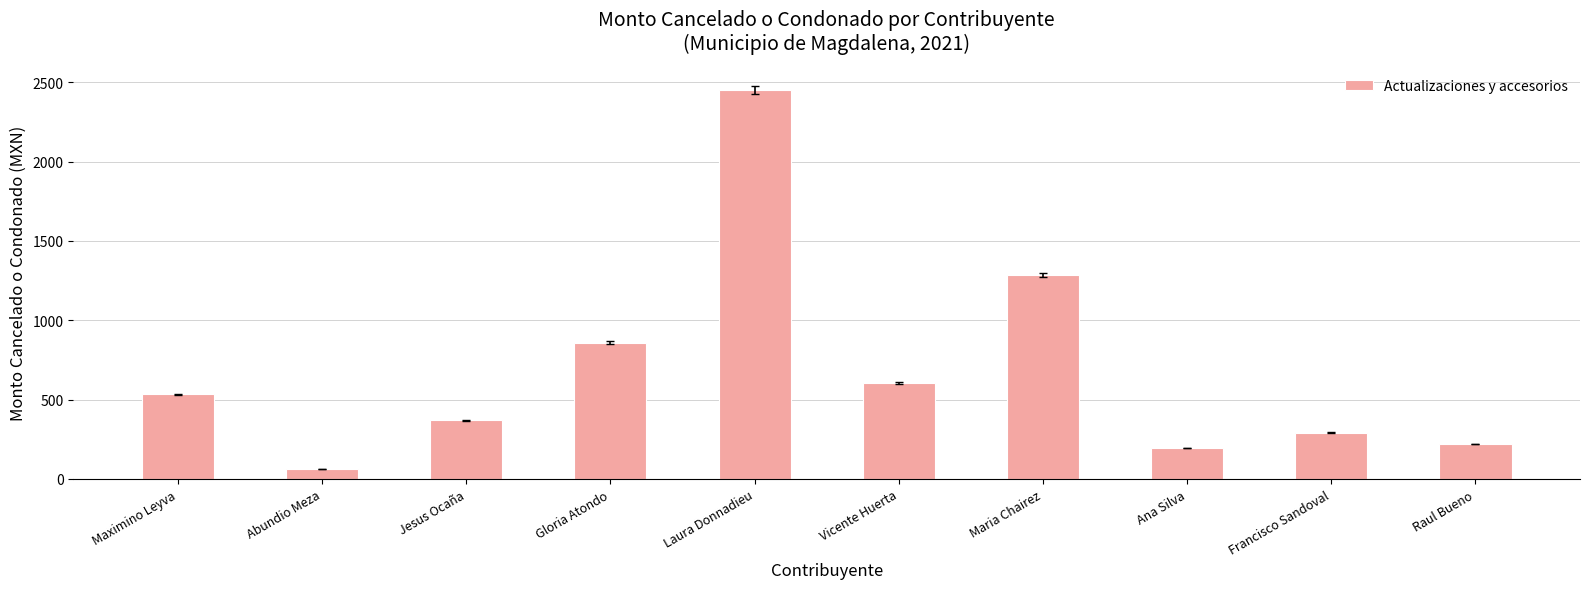

What is the value of the 5th bar from the left?

2453.4